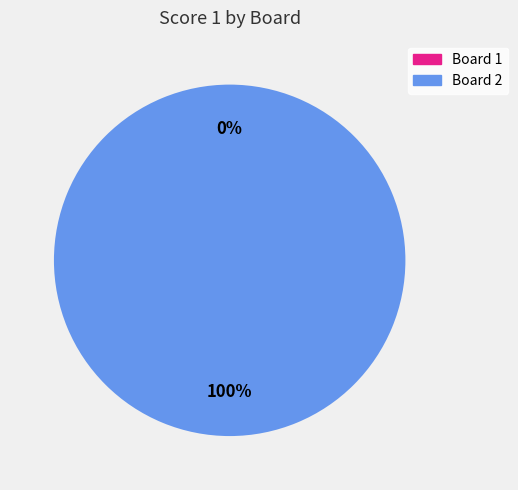

Which category has the biggest portion of the pie?

2